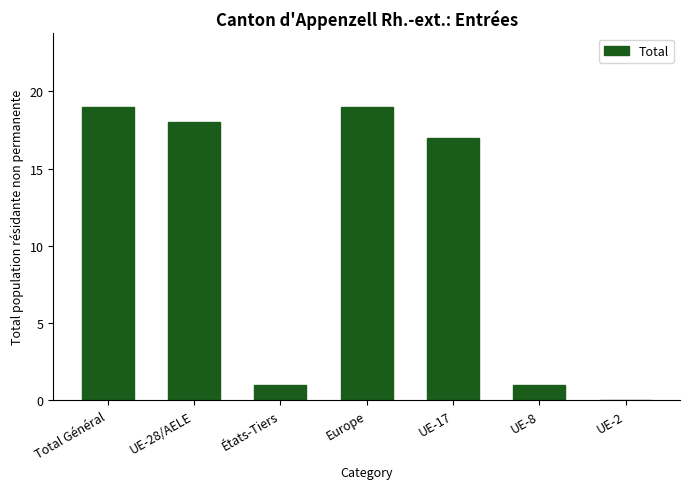

What is the greatest value displayed?

19